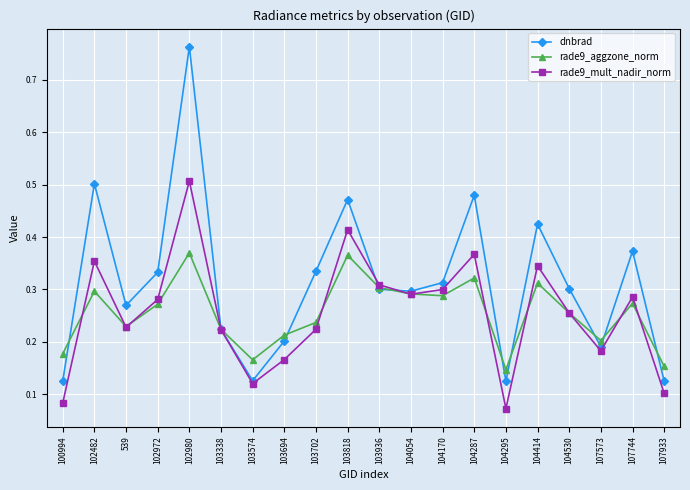

The dnbrad series shows 0.5 at 102482. True or false?

True